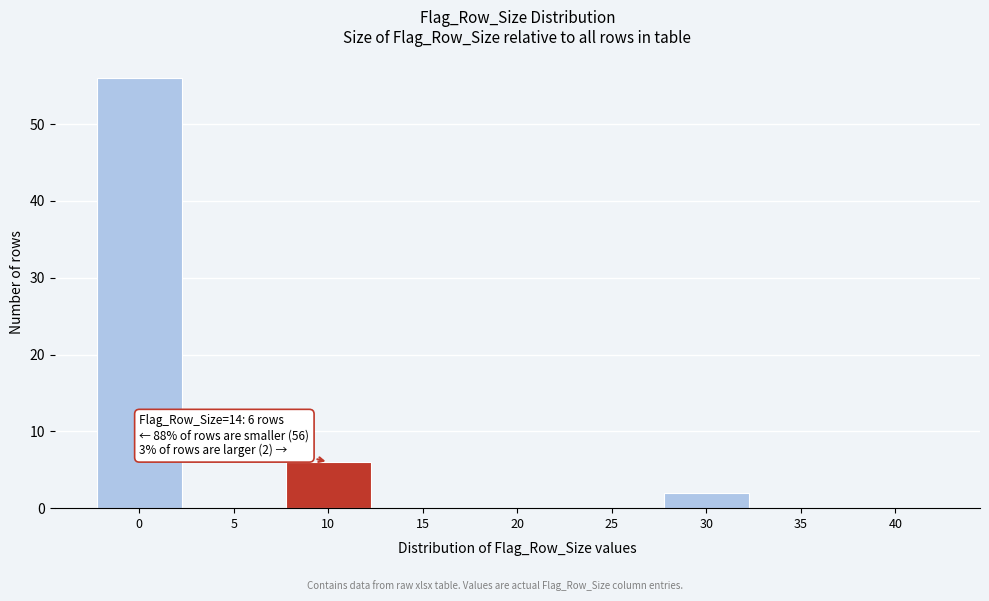

Reading left to right, extract all data points from this chart.

0=56	5=0	10=6	15=0	20=0	25=0	30=2	35=0	40=0